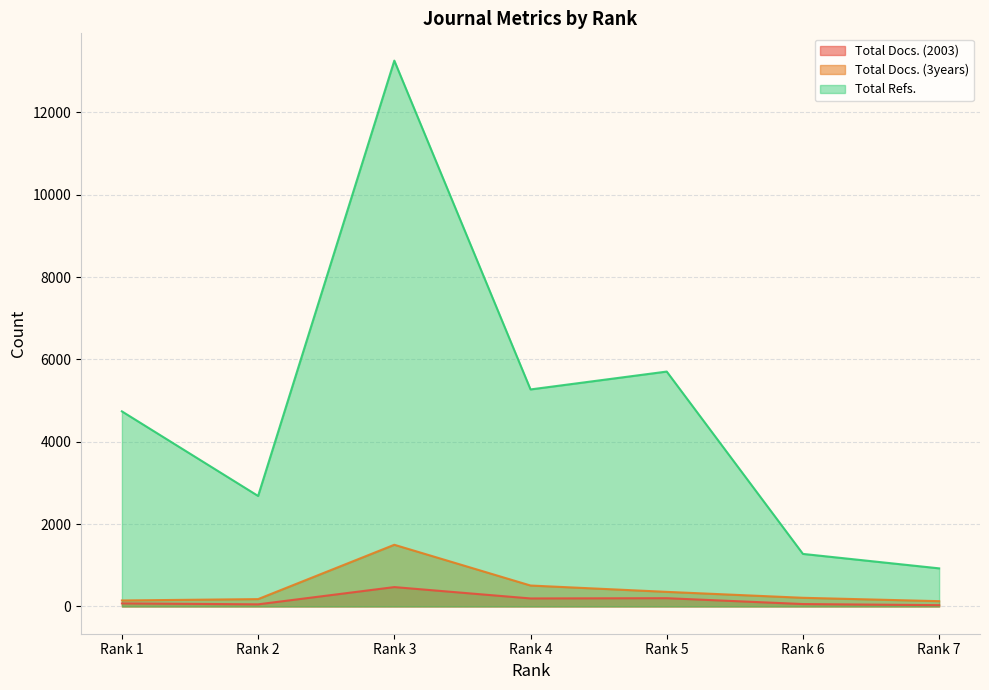

True or false: Total Docs. (2003) and Total Docs. (3years) cross at least once.

False